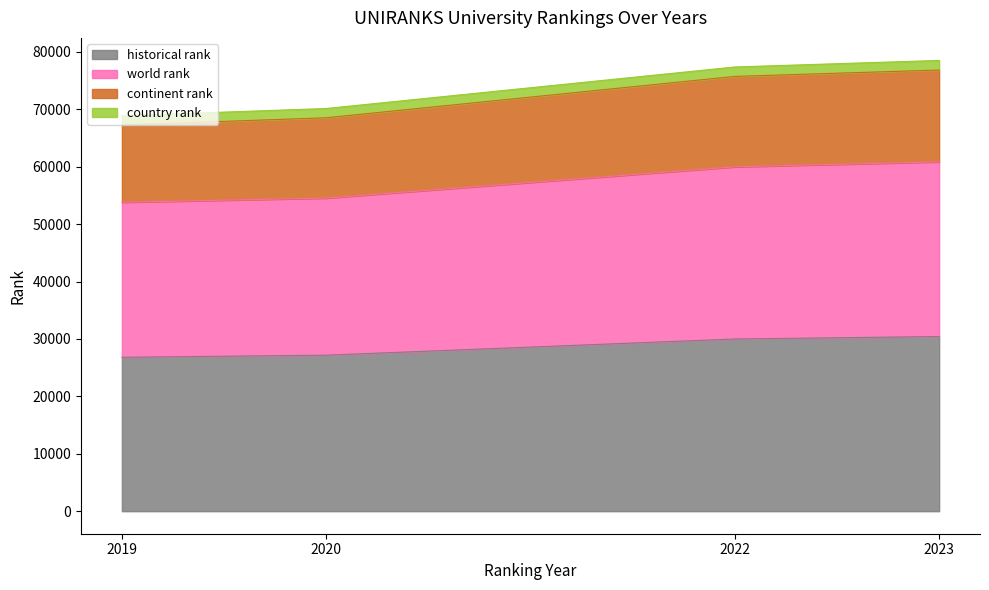

What is the lowest value of the historical rank series?

26807